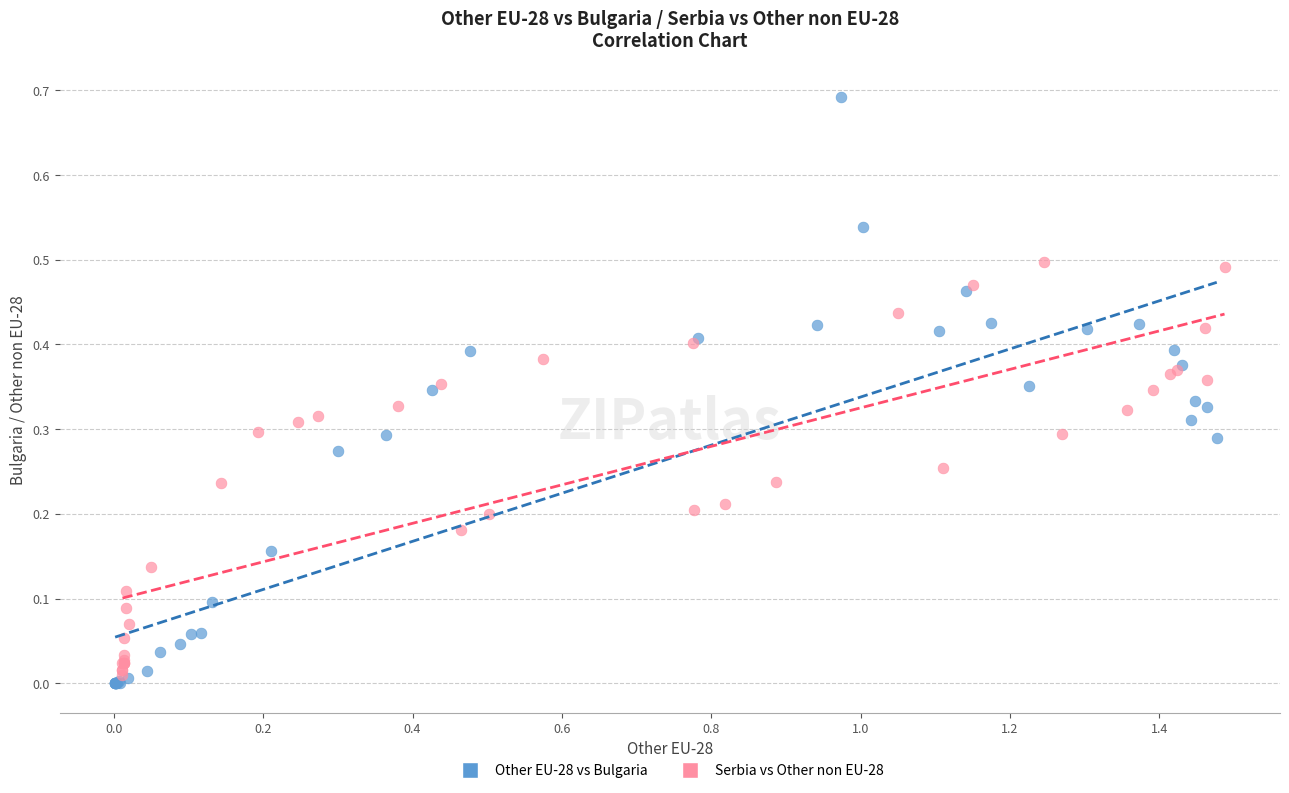

Which series has the largest Y range (max minus min)?

Other EU-28 vs Bulgaria